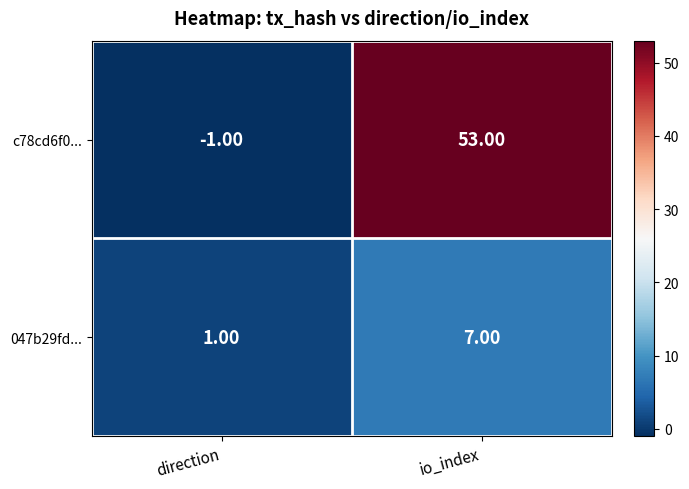

What is the average value of the 047b29fd... series?

4